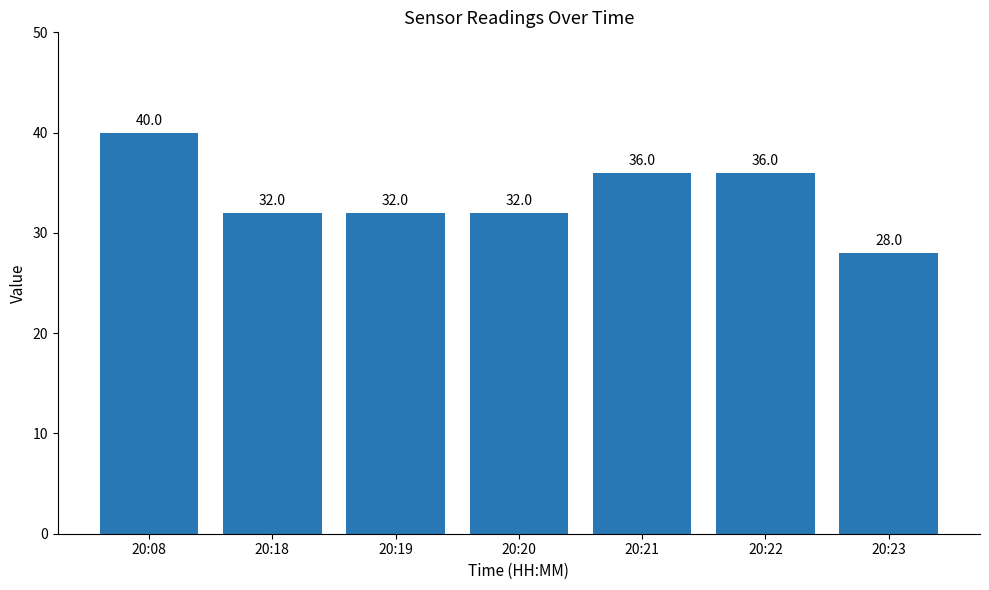

What is the sum of all values?

236